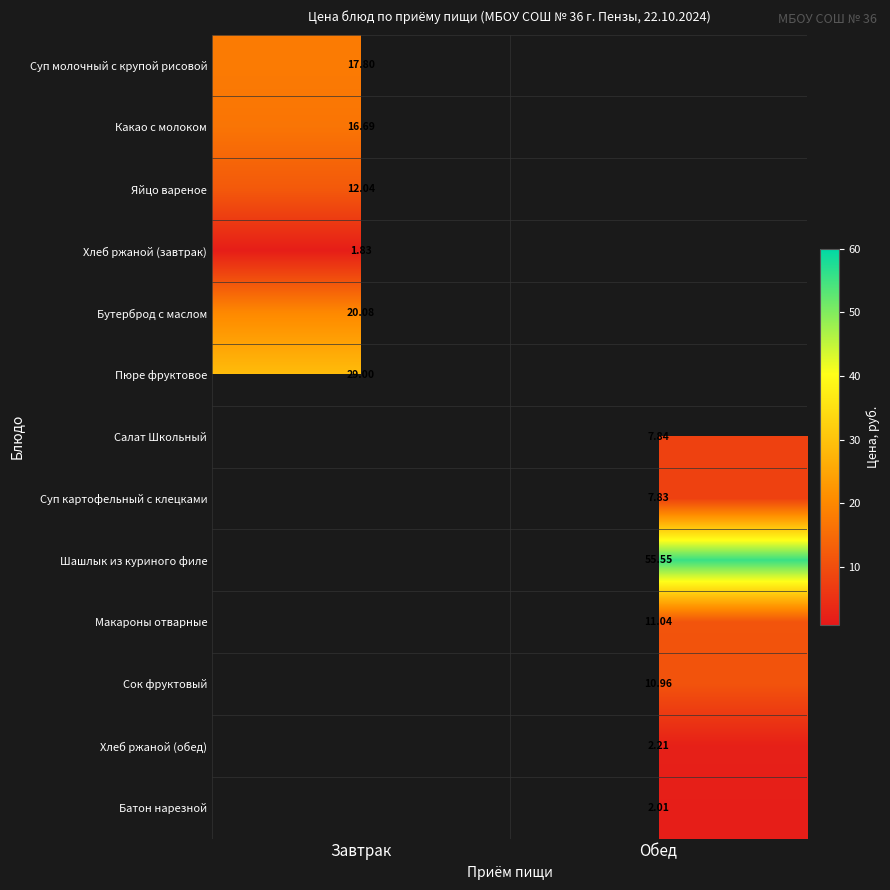

How many values in the Салат Школьный series exceed 7?

1